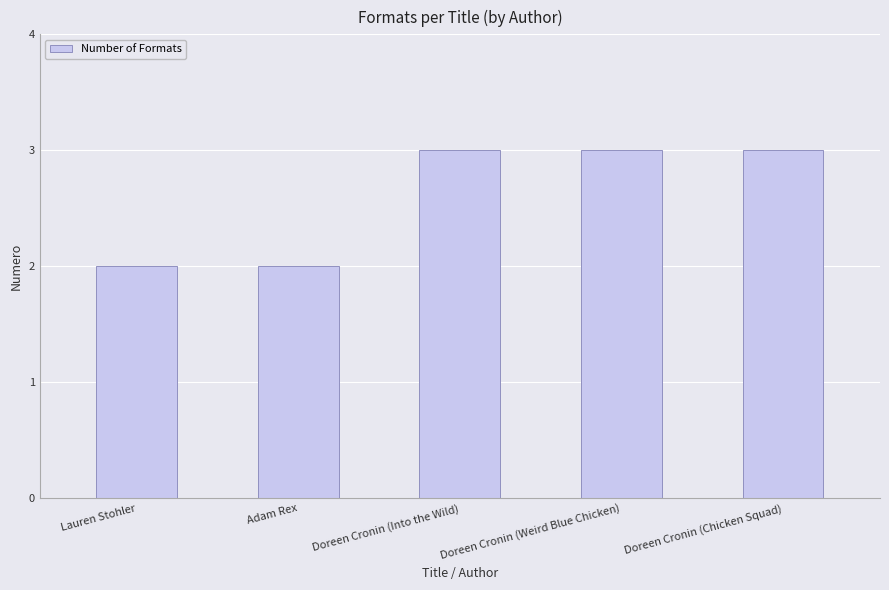

What is the ratio of the value at Adam Rex to the value at Lauren Stohler?

1.0